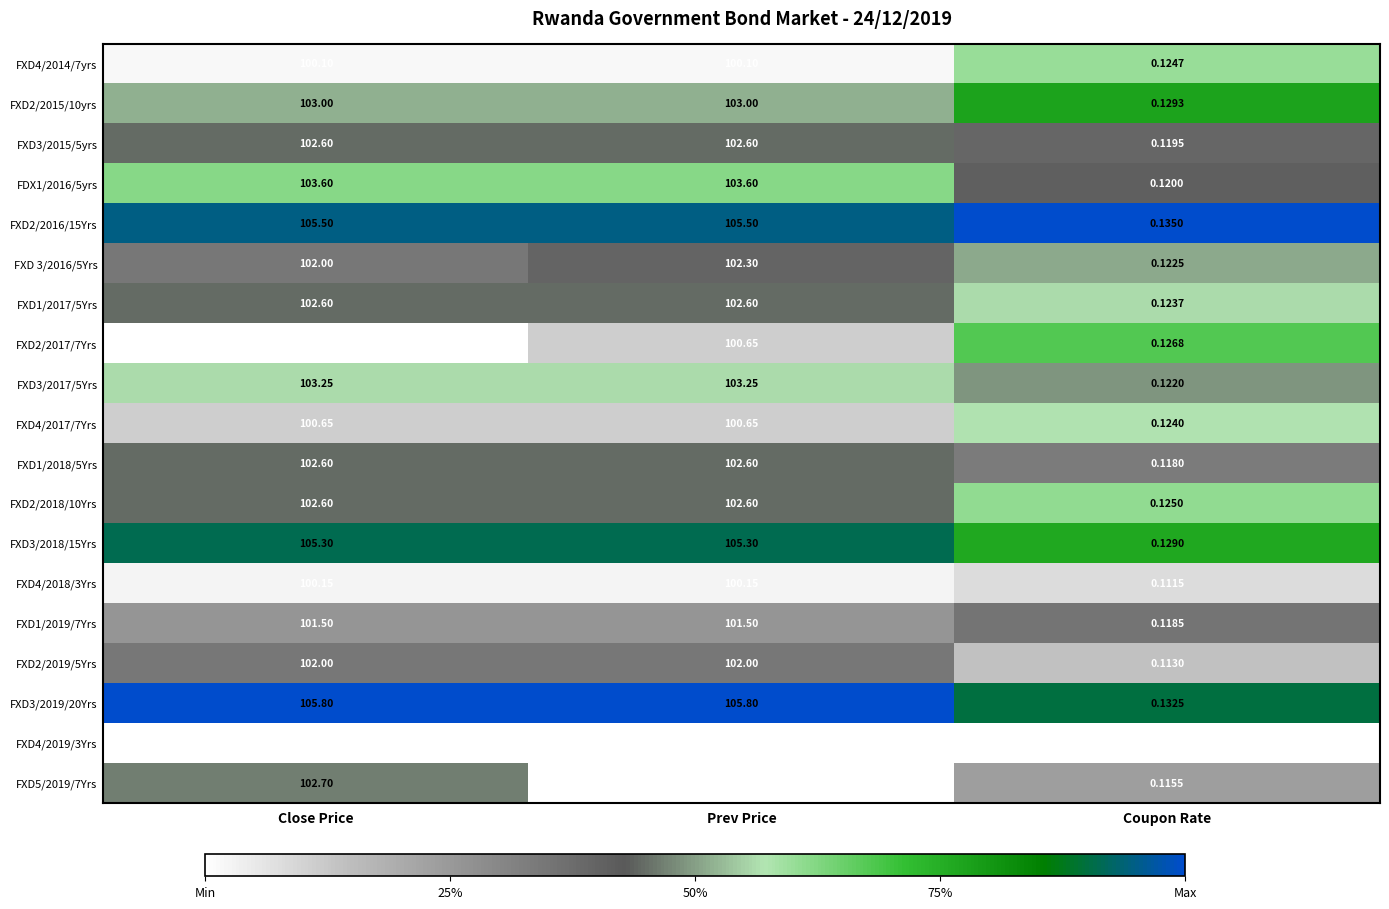

At which category does the chart reach its minimum across all series?

Coupon Rate